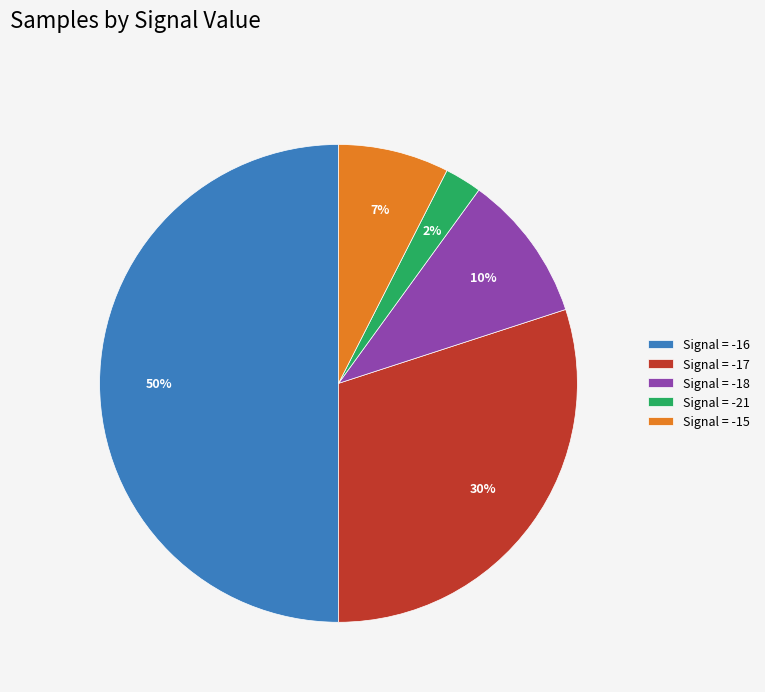

Rank the categories by value from lowest to highest.

Signal = -21, Signal = -15, Signal = -18, Signal = -17, Signal = -16